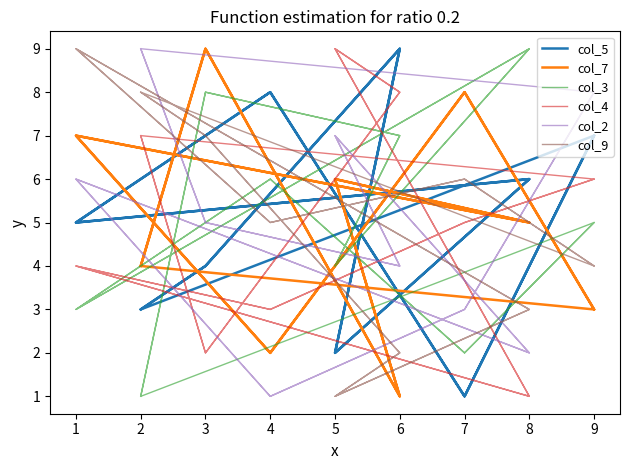

Which series has the largest range (max minus min)?

col_5